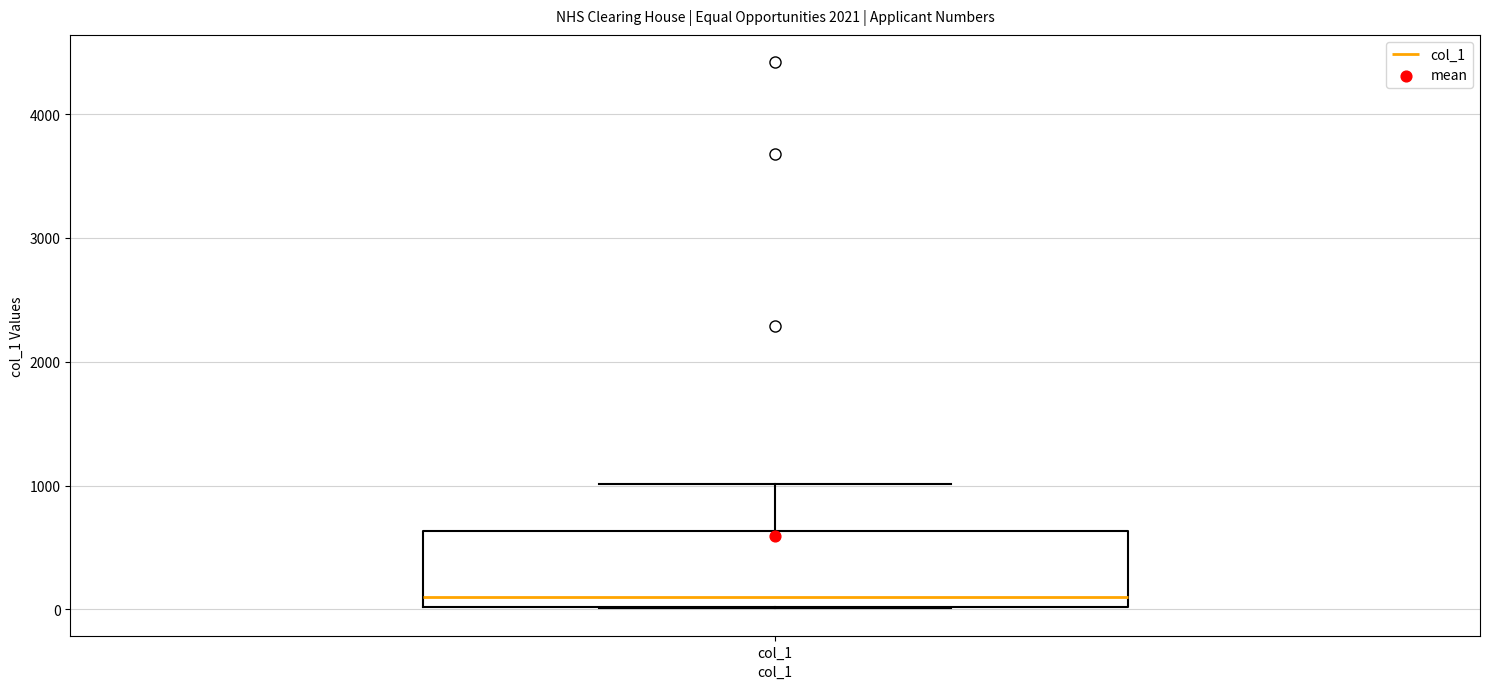

Transcribe this box plot: give where the median line is, the range the box spans, and where the two whiskers end, as read against the y-axis. The values are not printed on the chart, so give them approximately, as read against the axis.

median 100, box 0 to 600, whiskers 0 to 1000